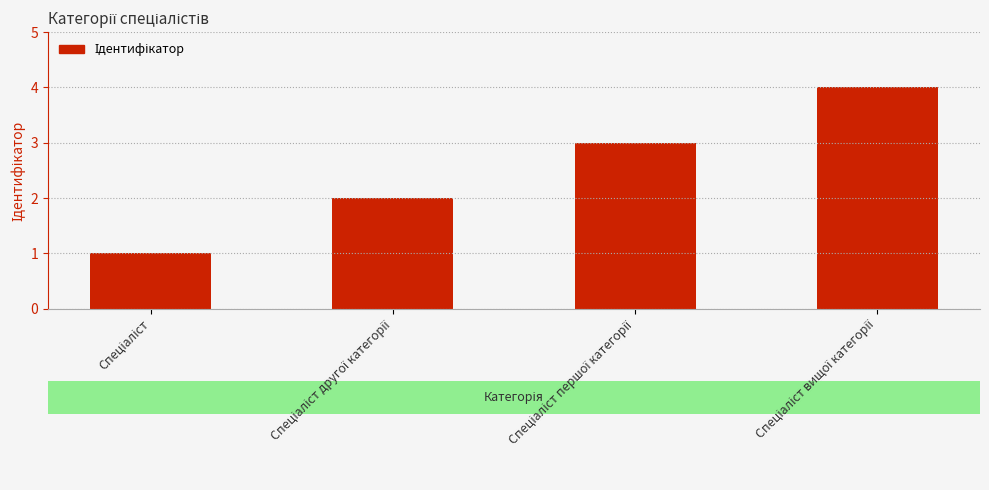

What is the maximum value shown in the chart?

4